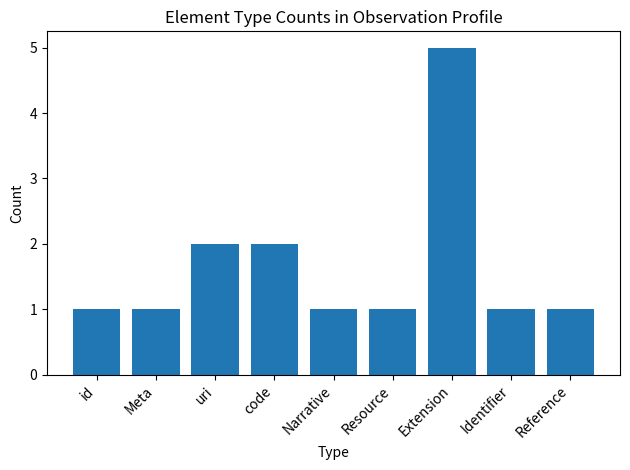

Reading right to left, list all the values displayed in this chart.

Reference=1	Identifier=1	Extension=5	Resource=1	Narrative=1	code=2	uri=2	Meta=1	id=1